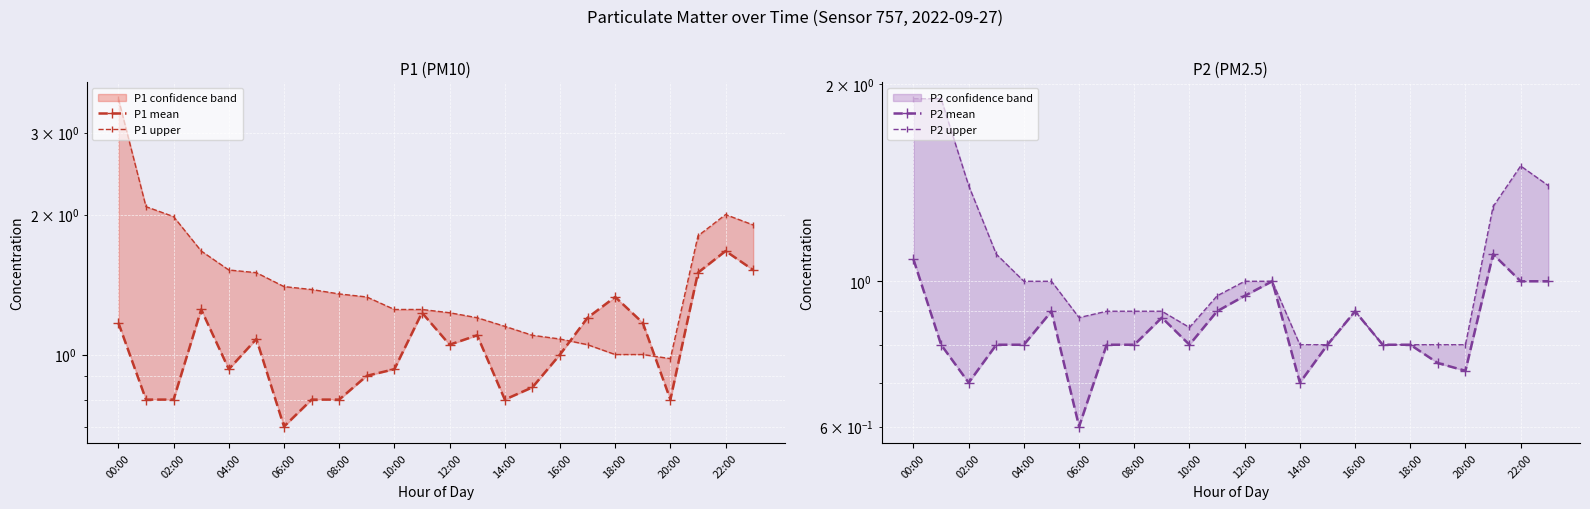

How many categories are shown in the chart?

24